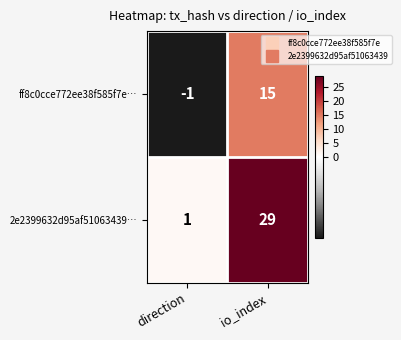

True or false: 2e2399632d95af51063439… has a value of 0 at direction.

False